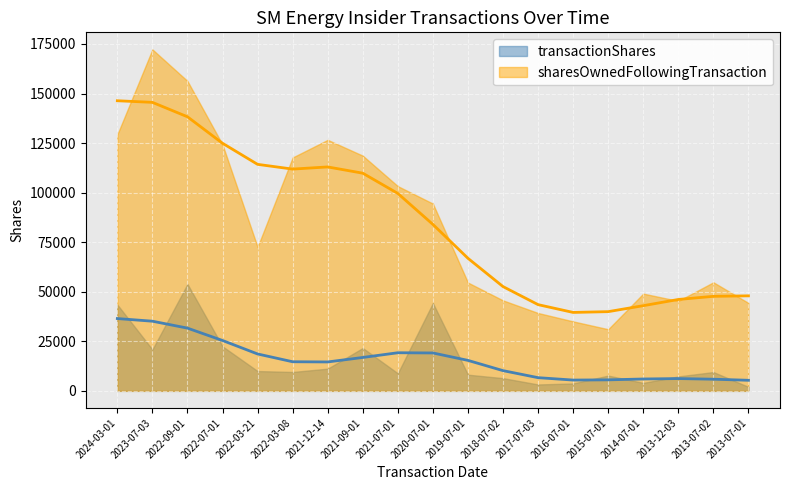

What is the label of the 4th point from the right?

2014-07-01